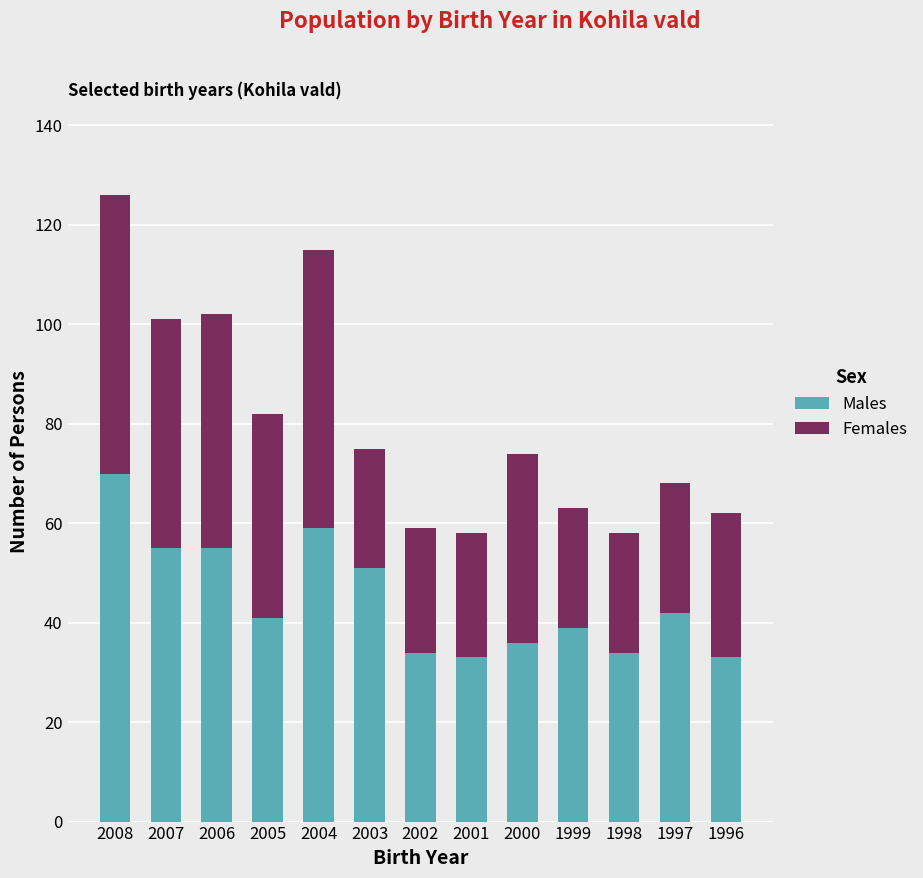

What is the sum of all Males values?

582